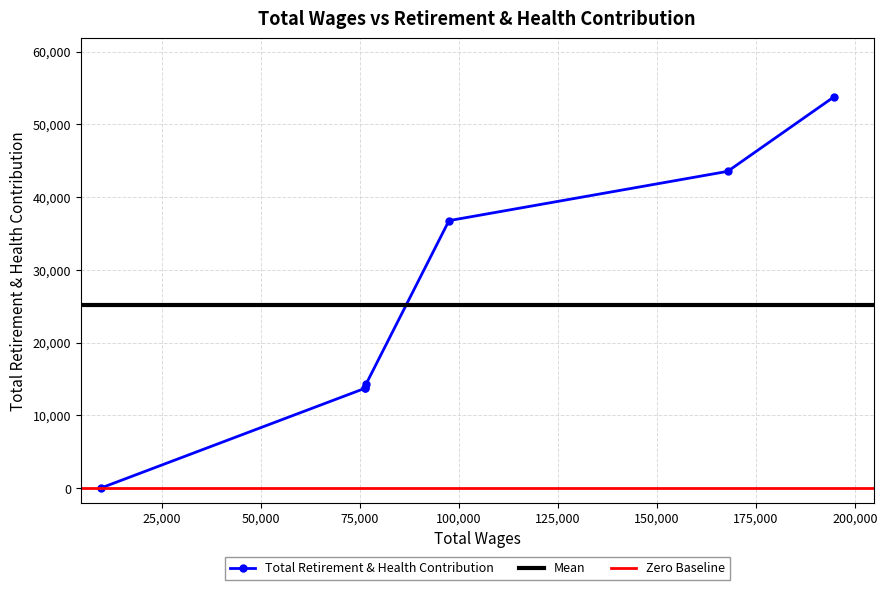

The value at City Manager is 53792. True or false?

True